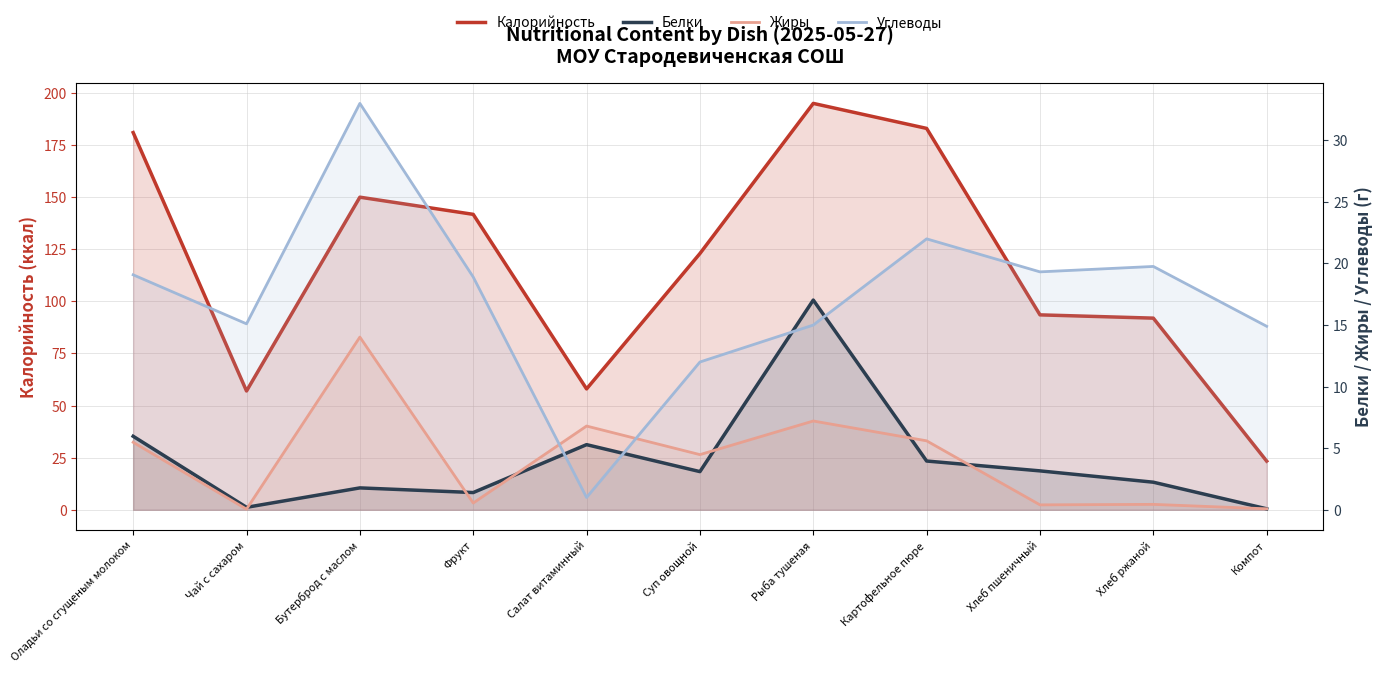

Reading right to left, what are all the values shown in this chart?

Калорийность: 23.4	92.0	93.5	183.0	195.0	123.0	58.0	141.8	150.0	57.0	181.0
Белки: 0.1	2.2	3.2	4.0	17.0	3.1	5.3	1.4	1.8	0.2	6.0
Жиры: 0.1	0.4	0.4	5.6	7.2	4.5	6.8	0.6	14.0	0.1	5.5
Углеводы: 14.9	19.8	19.3	22.0	15.0	12.0	1.0	18.9	33.0	15.1	19.1